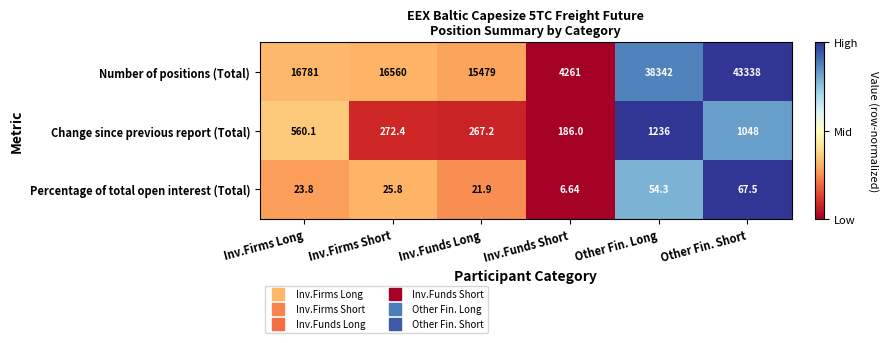

Is the value of Number of positions (Total) at Inv.Firms Short greater than the value of Percentage of total open interest (Total) at Other Fin. Long?

Yes